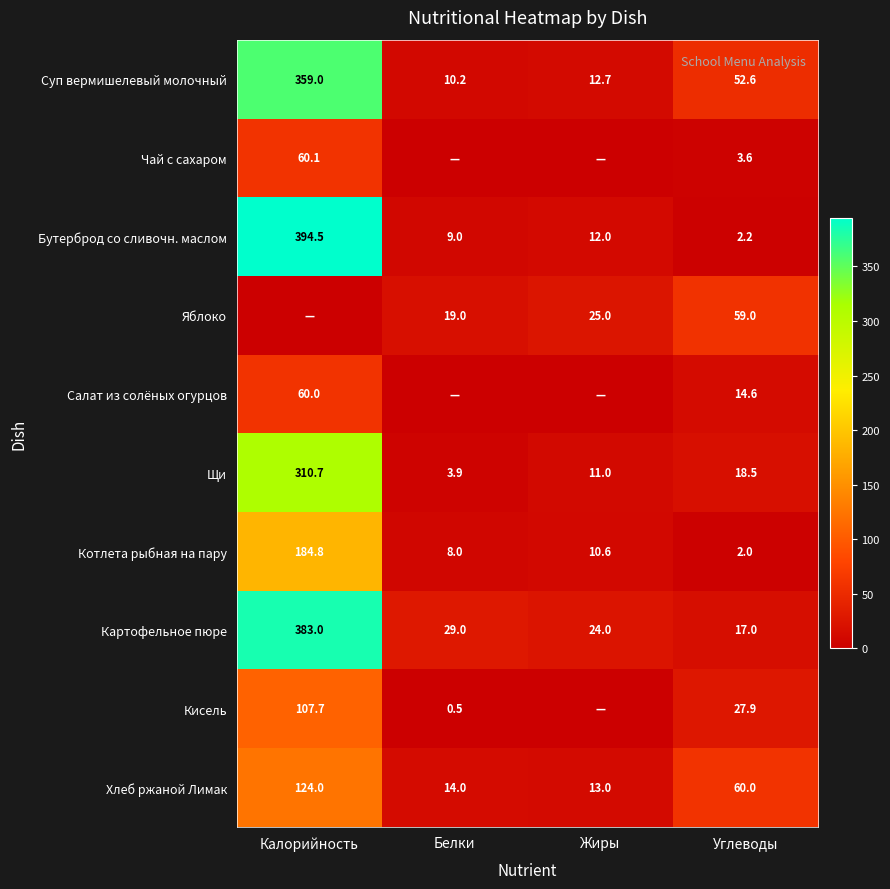

Where is Хлеб ржаной Лимак nearest to the value 68?

Углеводы